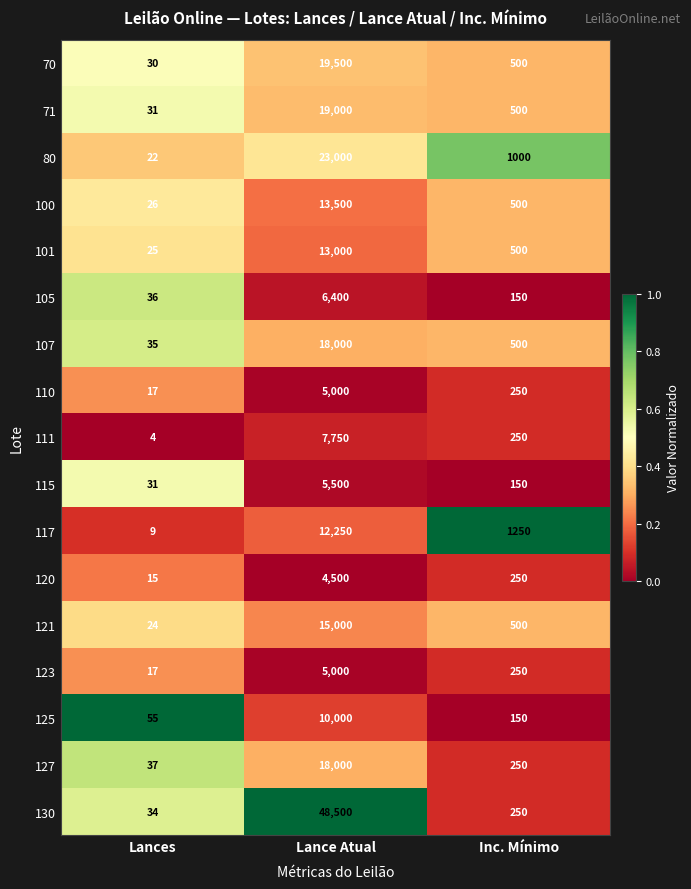

Which series has the largest total across all categories?

130